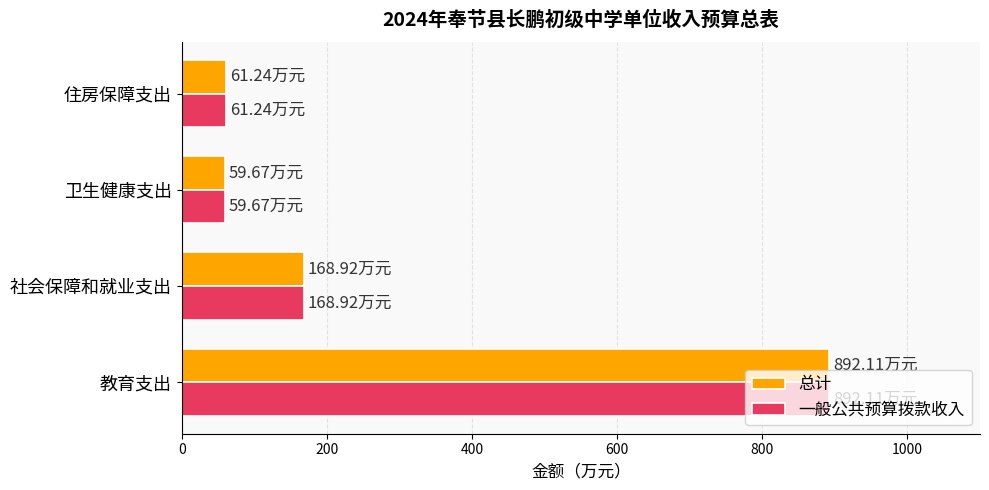

Count the number of categories in the chart.

4